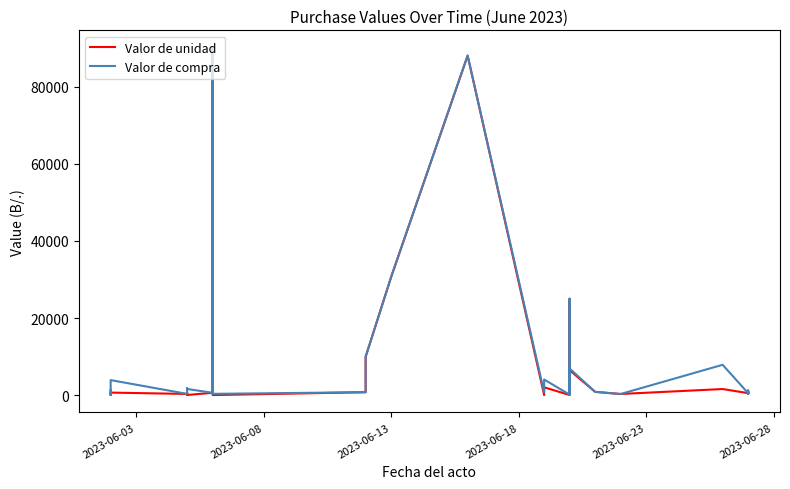

Which series has the largest range (max minus min)?

Valor de unidad